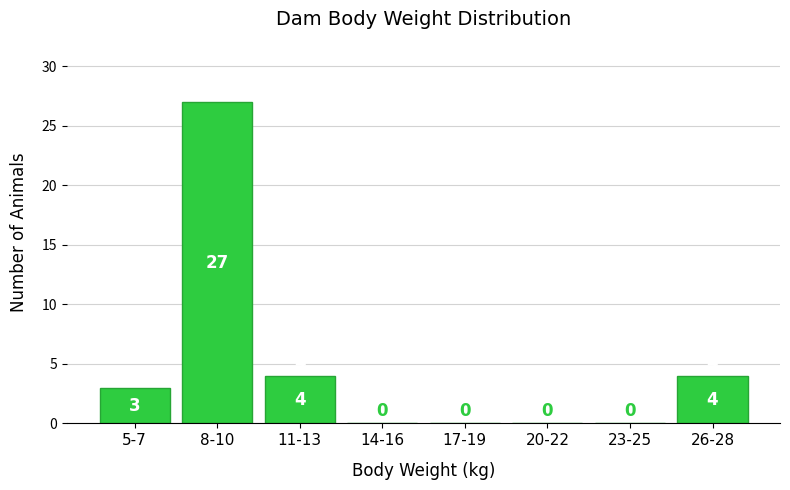

Reading left to right, what are all the values shown in this chart?

5-7=3	8-10=27	11-13=4	14-16=0	17-19=0	20-22=0	23-25=0	26-28=4